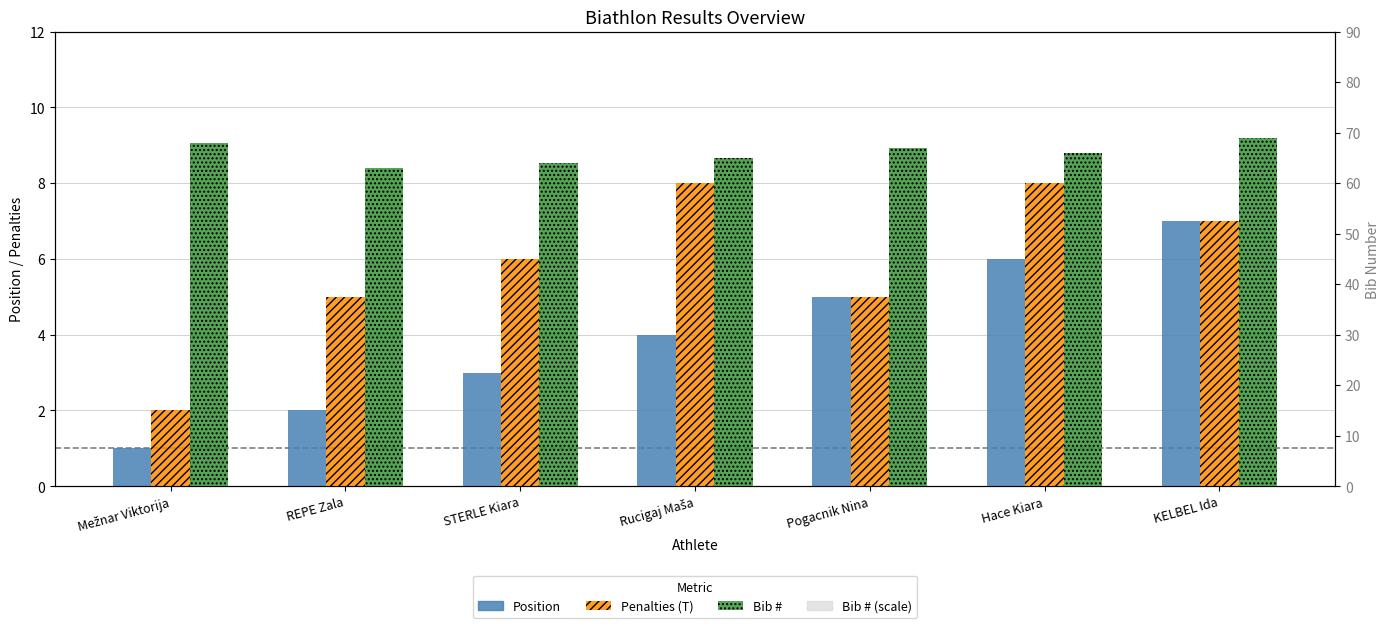

Reading left to right, what are all the values shown in this chart?

Position: Mežnar Viktorija=1	REPE Zala=2	STERLE Kiara=3	Rucigaj Maša=4	Pogacnik Nina=5	Hace Kiara=6	KELBEL Ida=7
Penalties (T): Mežnar Viktorija=2	REPE Zala=5	STERLE Kiara=6	Rucigaj Maša=8	Pogacnik Nina=5	Hace Kiara=8	KELBEL Ida=7
Bib #: Mežnar Viktorija=68	REPE Zala=63	STERLE Kiara=64	Rucigaj Maša=65	Pogacnik Nina=67	Hace Kiara=66	KELBEL Ida=69